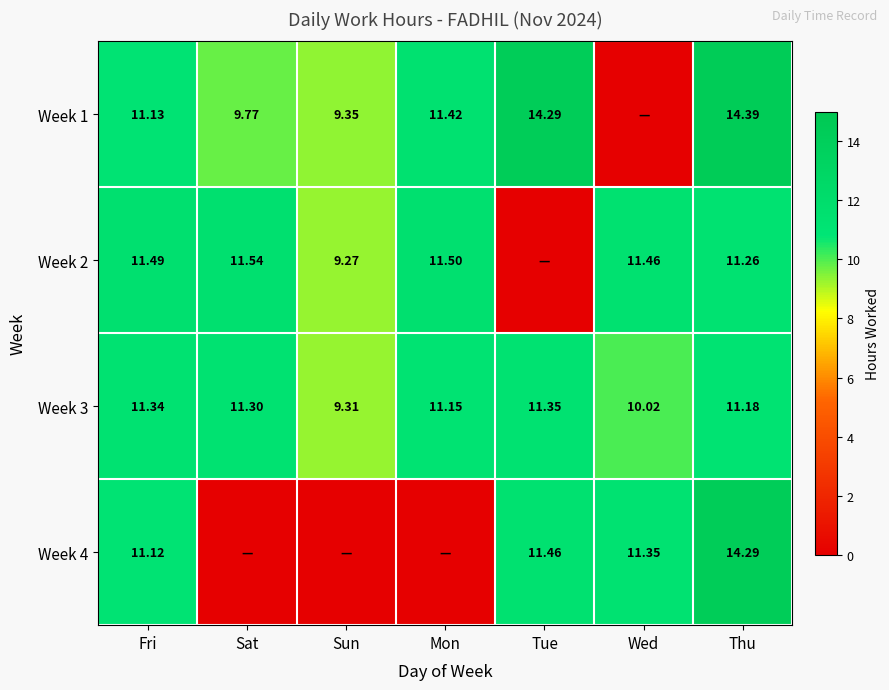

Is the value of Week 1 at Sat greater than the value of Week 3 at Sun?

Yes